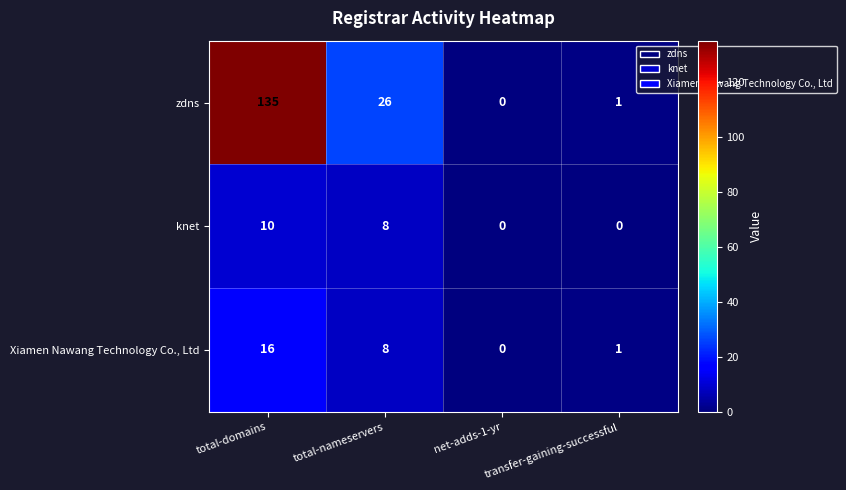

Which series has the largest total across all categories?

zdns